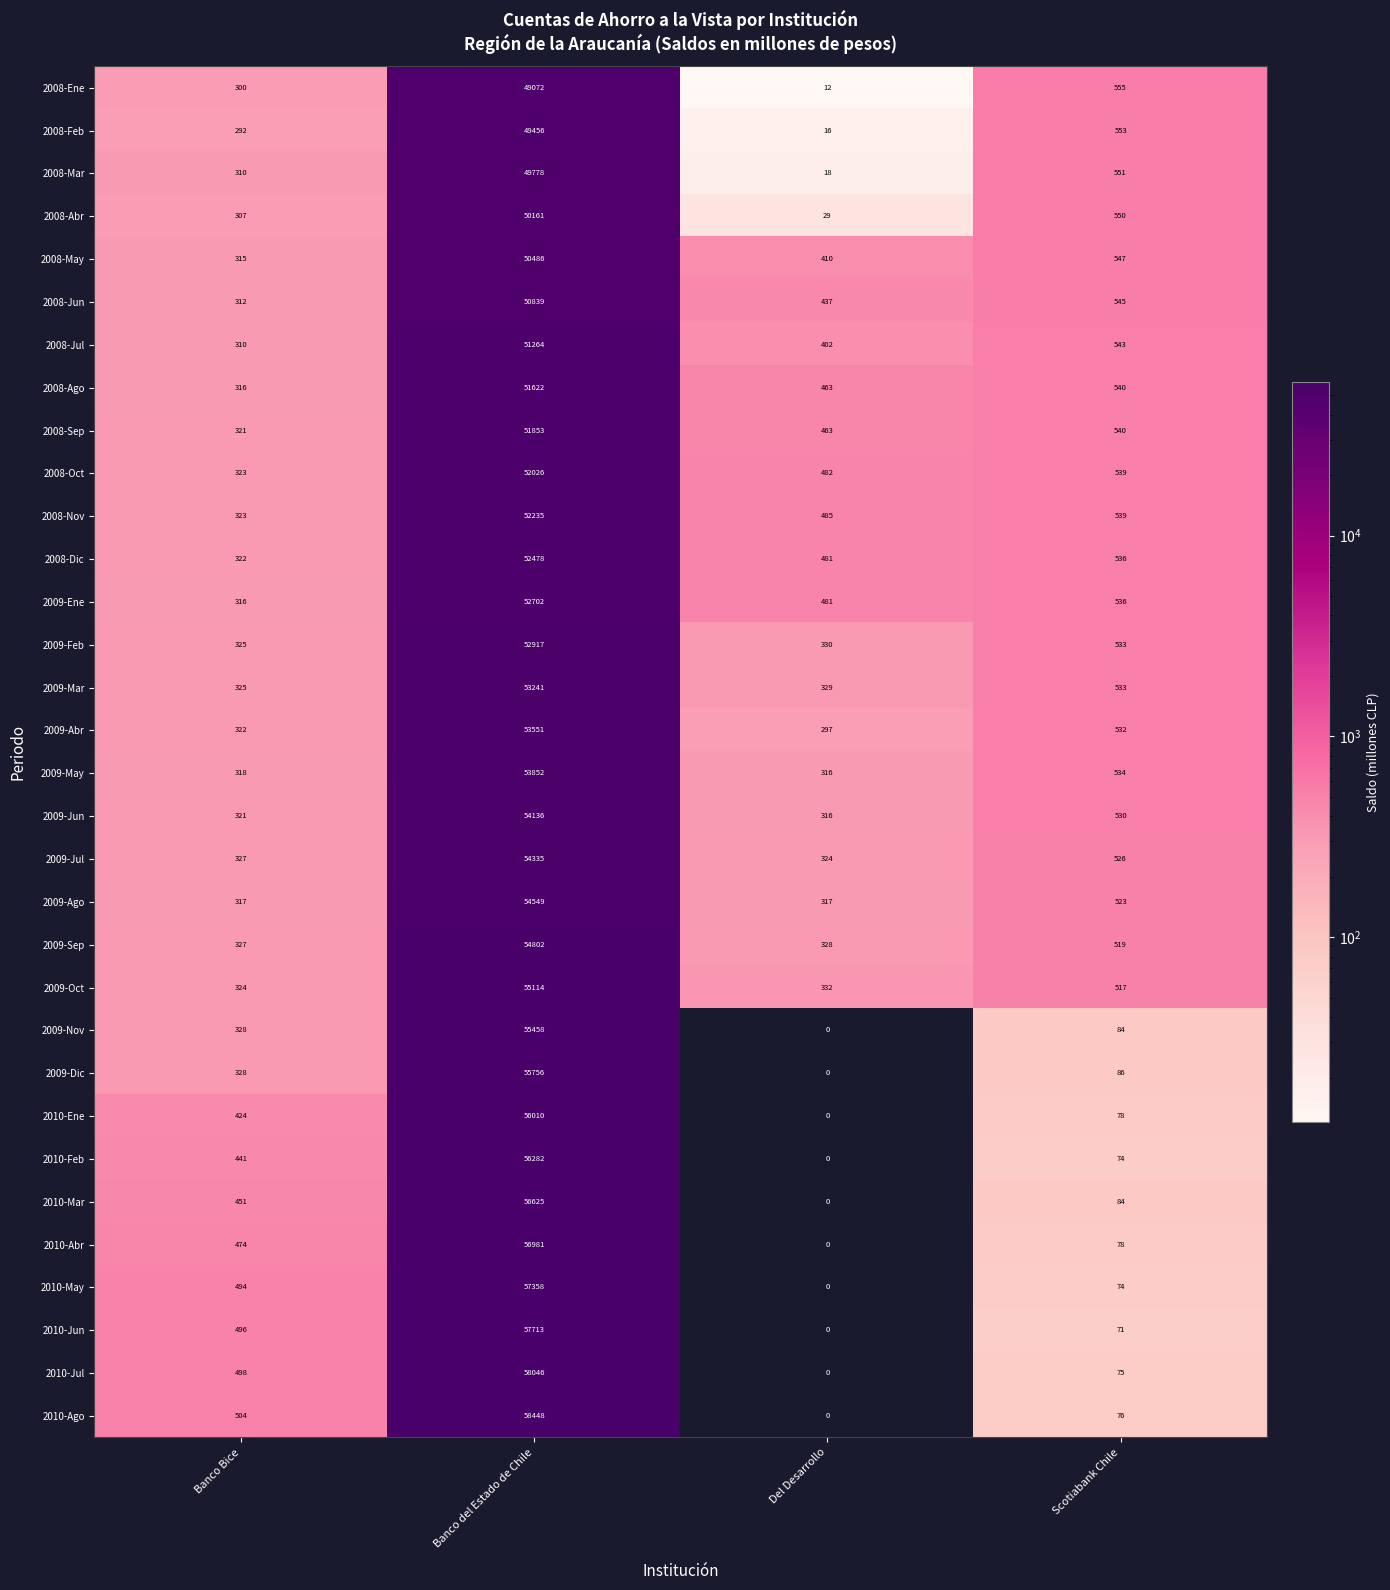

What is the difference between the 2008-Sep values at Banco Bice and Banco del Estado de Chile?

51532